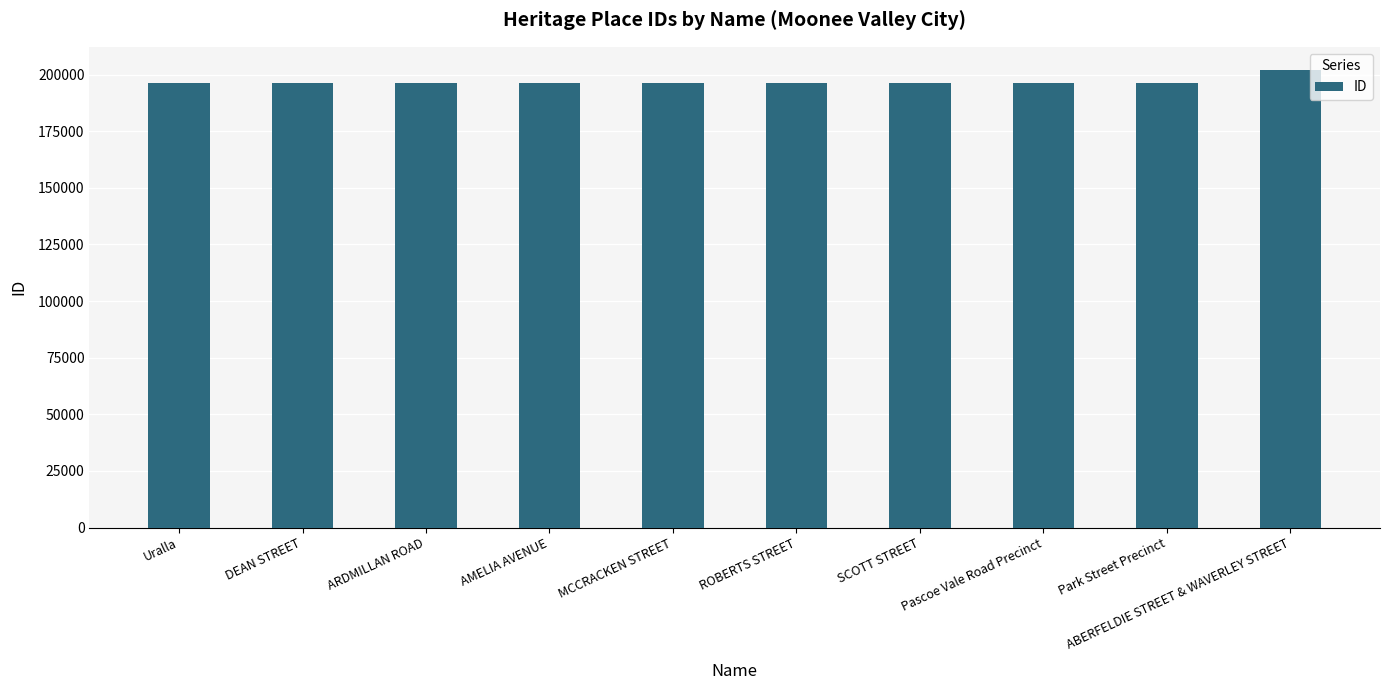

What is the difference between the maximum and minimum values?

5975